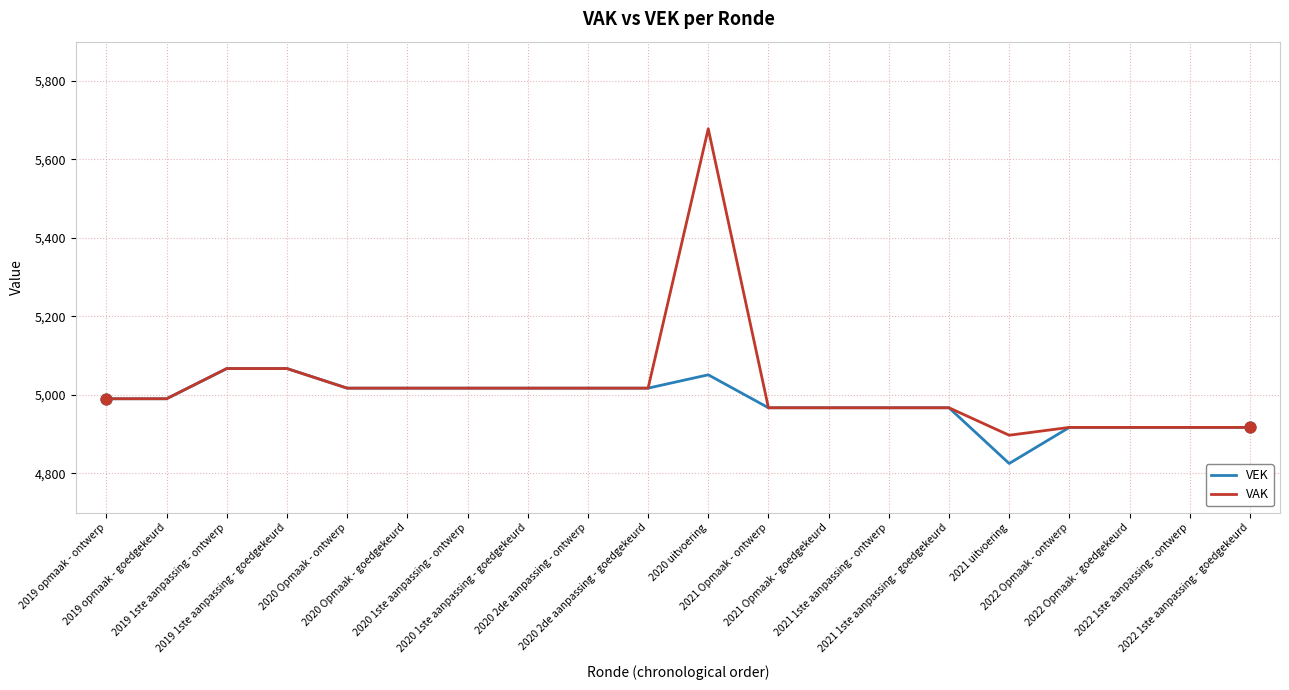

What is the total value across all series at 2021 uitvoering?

9722